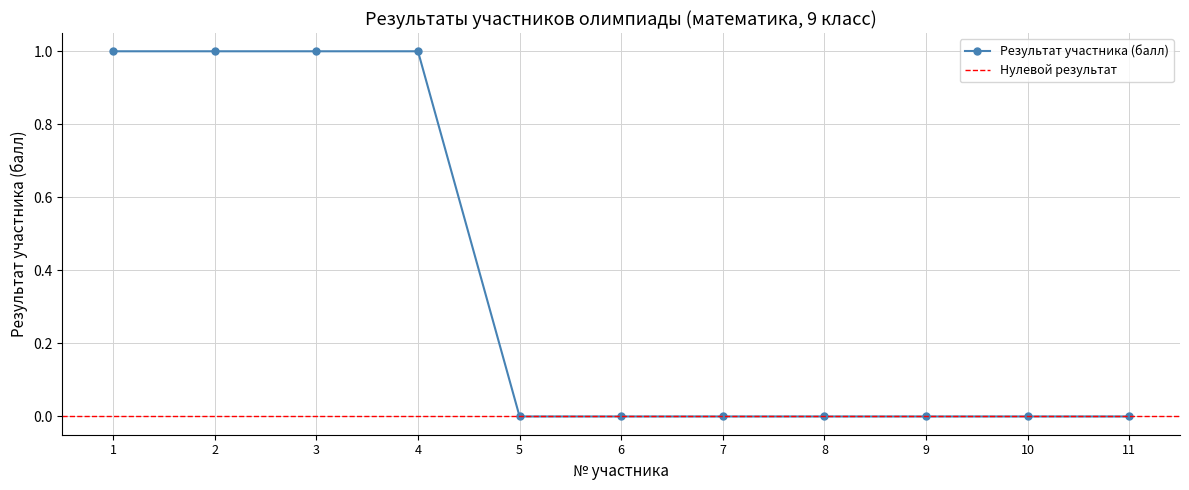

What is the change in value from 3 to 11?

-1